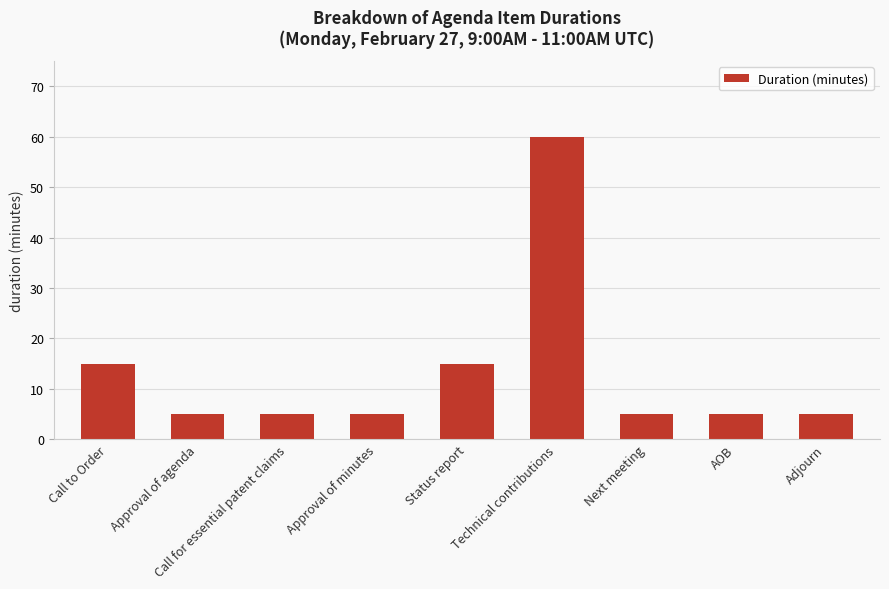

What is the value of the 3rd bar from the left?

5